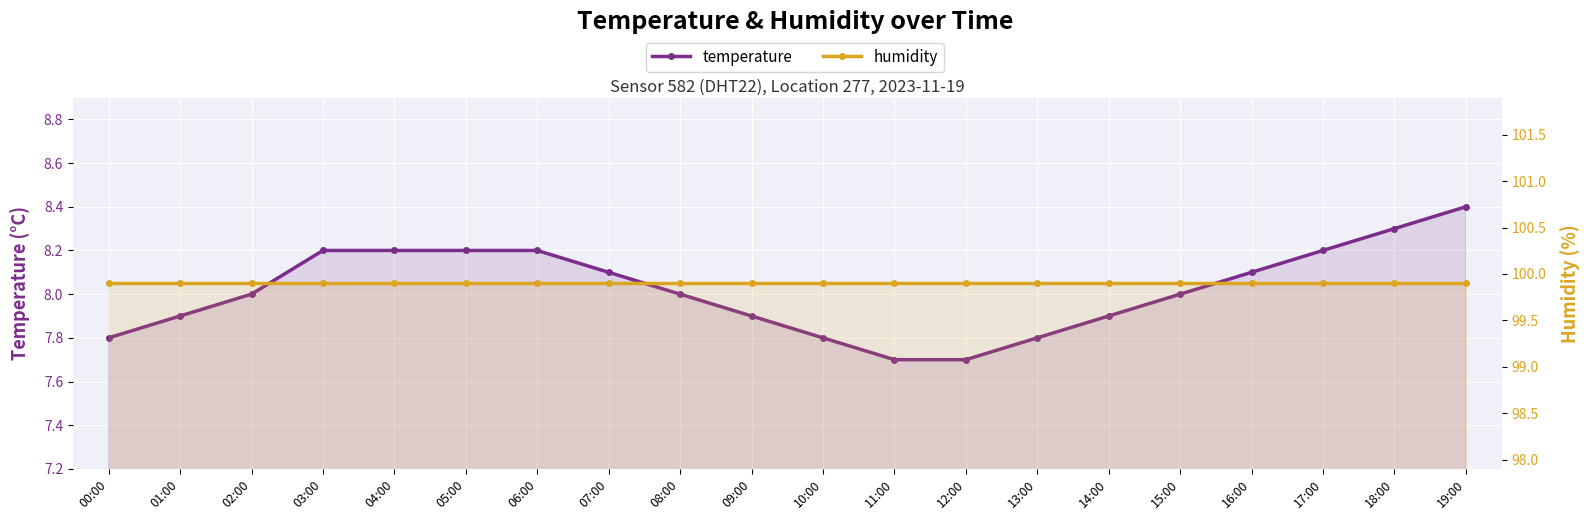

What is the label of the 6th point from the left?

05:00